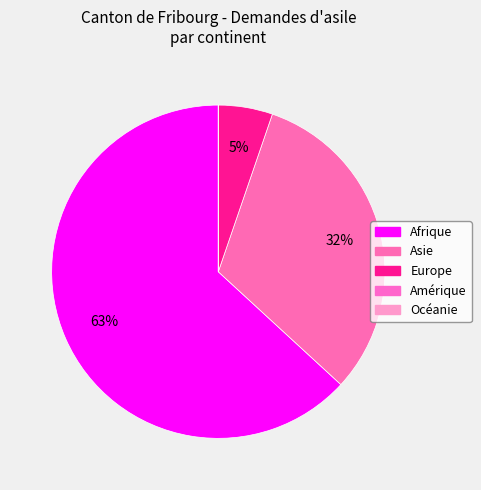

Which category has the biggest portion of the pie?

Afrique